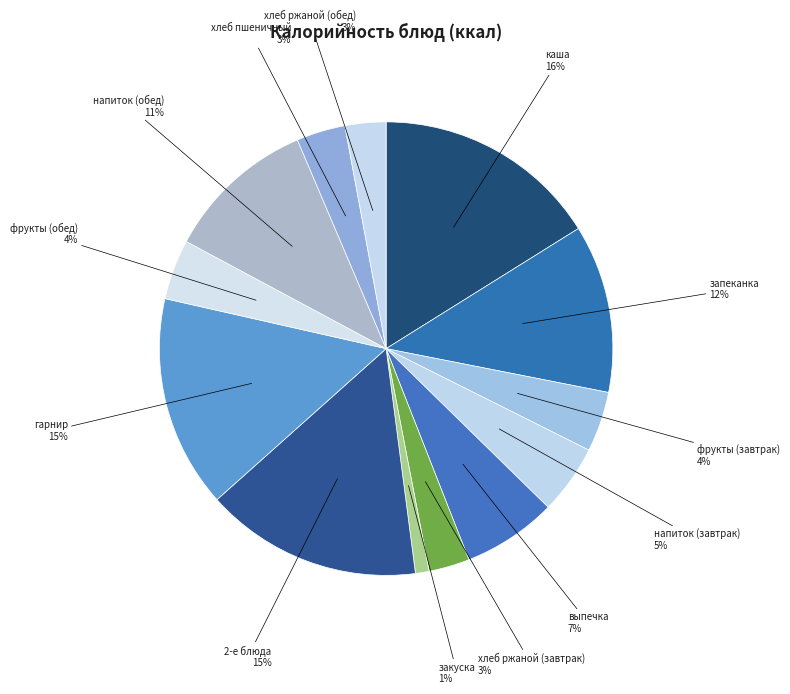

Rank the categories by value from lowest to highest.

закуска, хлеб ржаной (завтрак), хлеб ржаной (обед), хлеб пшеничный, фрукты (завтрак), фрукты (обед), напиток (завтрак), выпечка, напиток (обед), запеканка, гарнир, 2-е блюда, каша